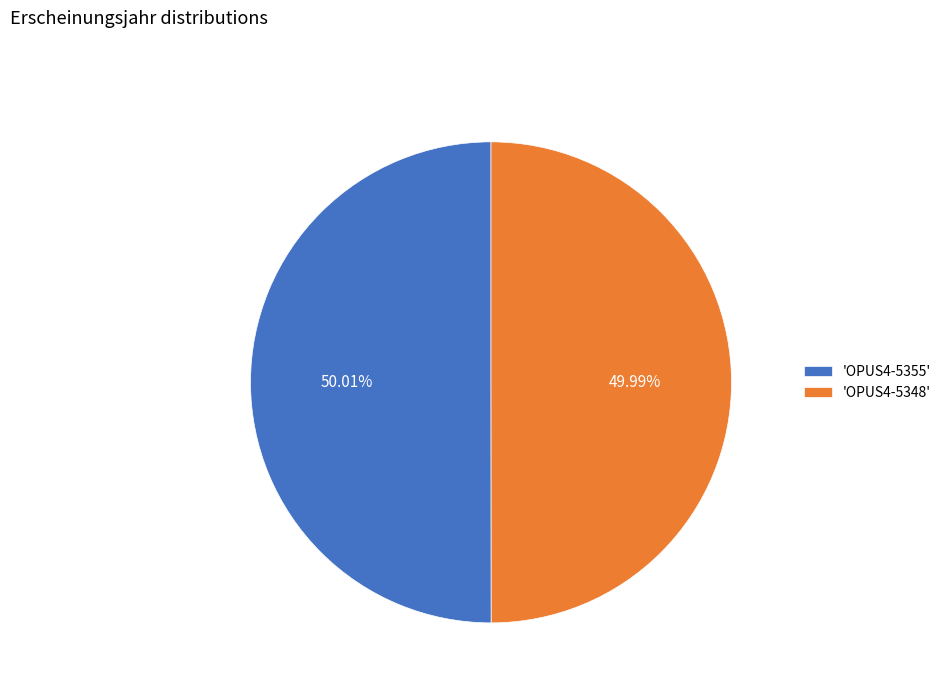

Count the number of slices in the pie.

2